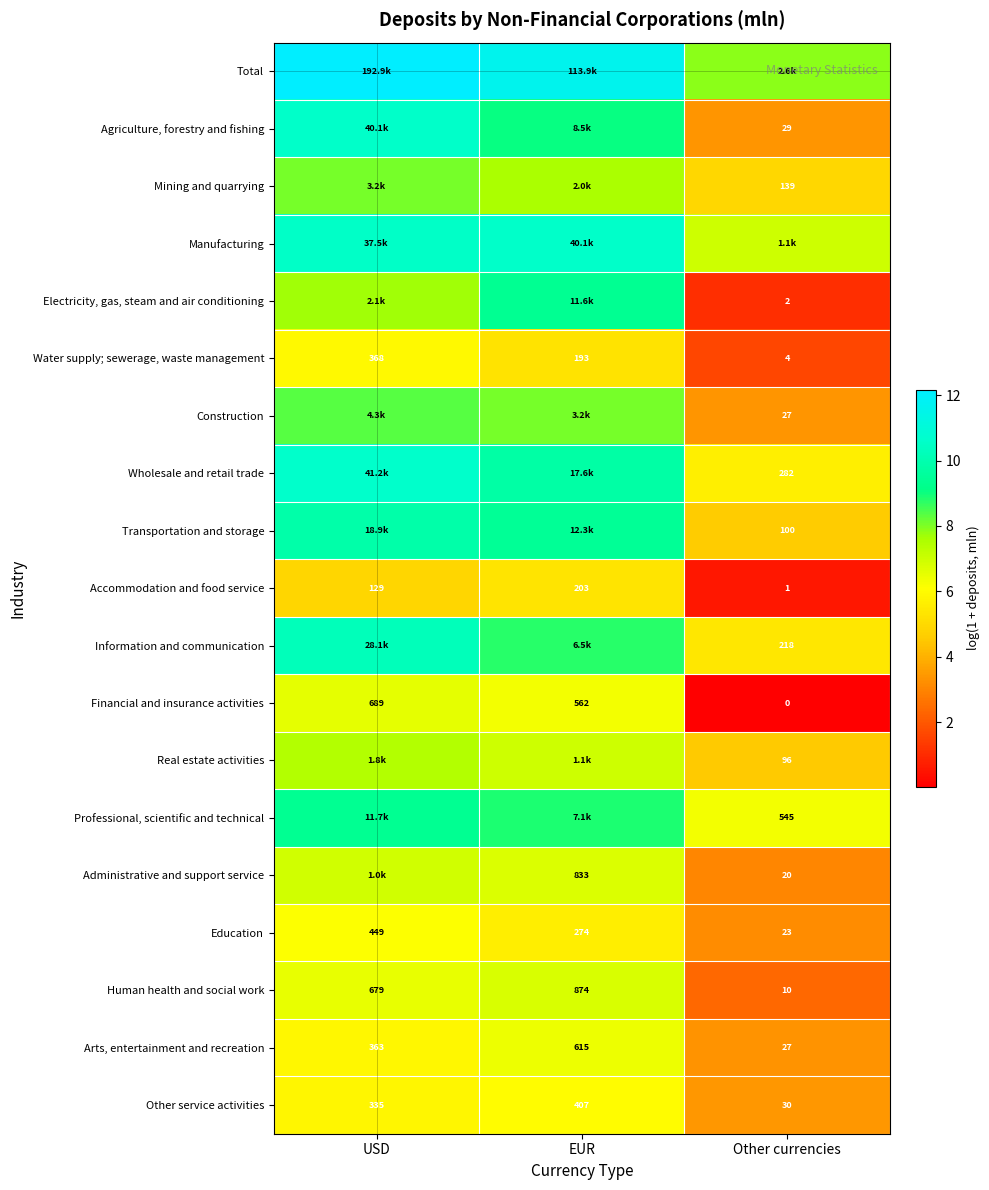

At which label is Other service activities closest to 218?

USD